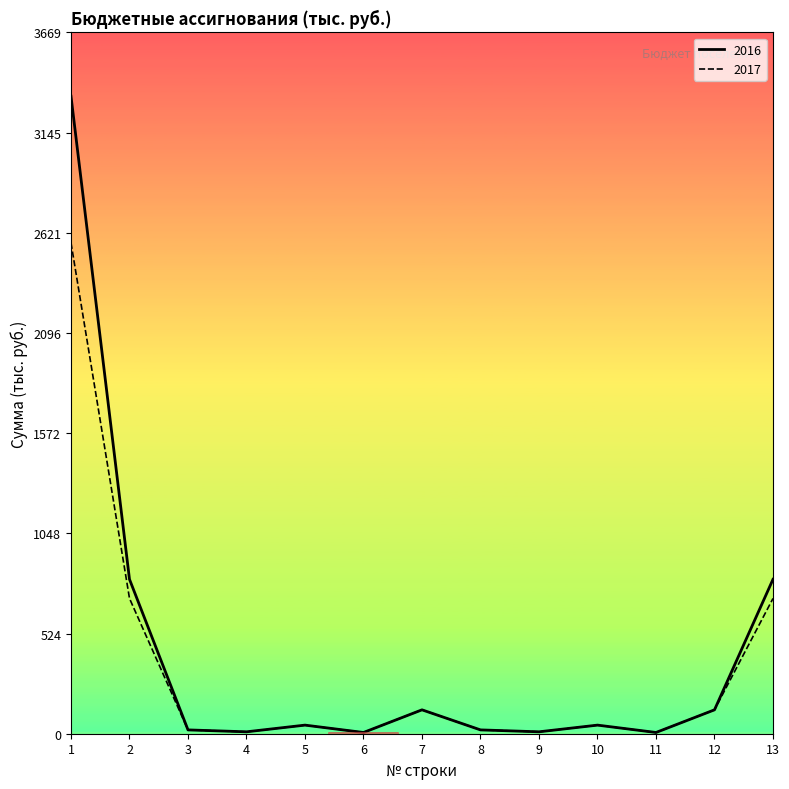

Which has a higher value, 12 or 3?

12